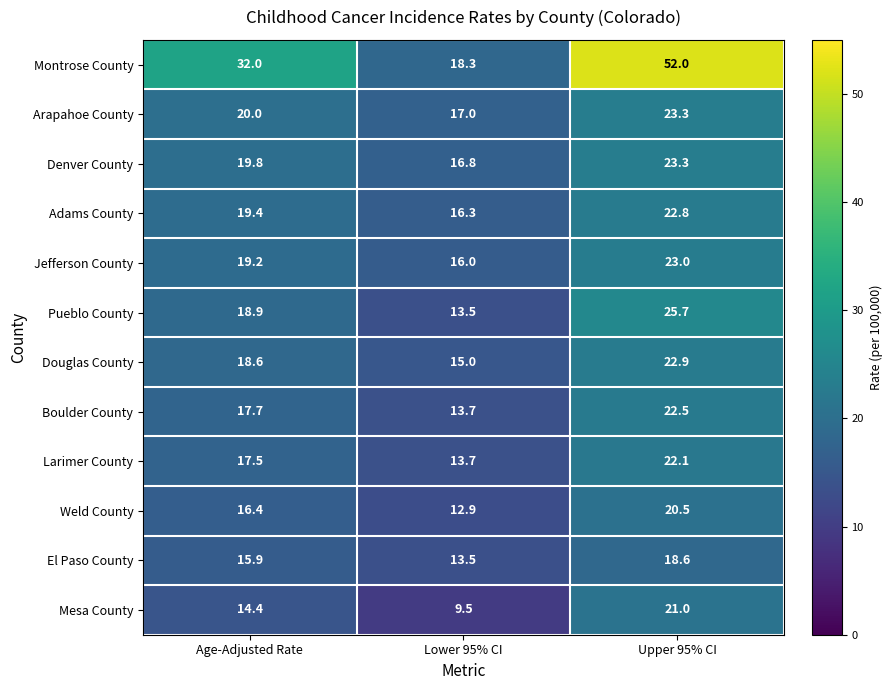

What is the difference between the highest and lowest values at Lower 95% CI?

8.8